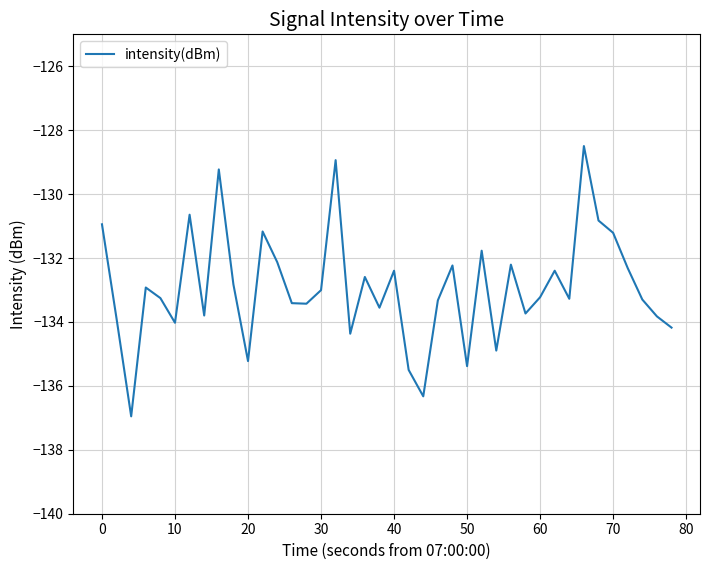

What is the maximum value shown in the chart?

-128.5